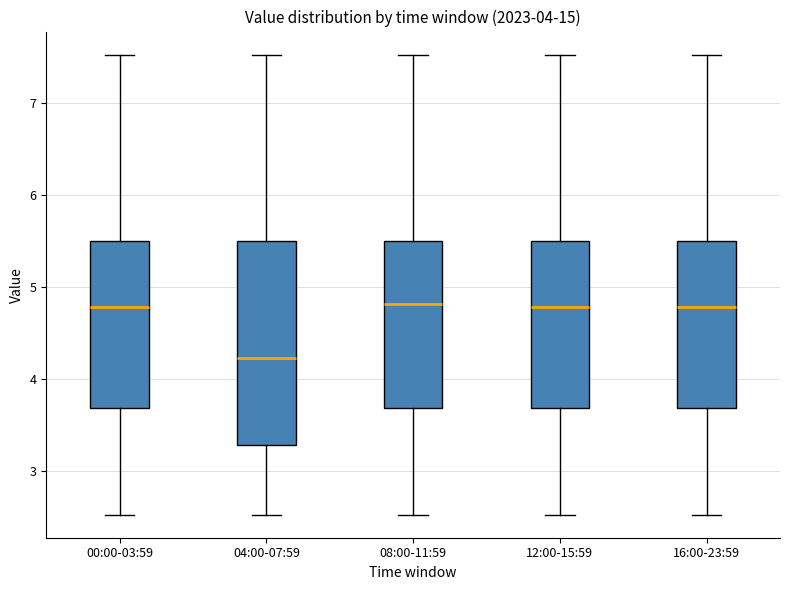

Reading left to right, transcribe this box plot: for each box, give where its median line is, the range the box spans, and where its two whiskers end, as read against the y-axis. The values are not printed on the chart, so give them approximately, as read against the axis.

00:00-03:59: median 4.8, box 3.7 to 5.5, whiskers 2.5 to 7.5
04:00-07:59: median 4.2, box 3.3 to 5.5, whiskers 2.5 to 7.5
08:00-11:59: median 4.8, box 3.7 to 5.5, whiskers 2.5 to 7.5
12:00-15:59: median 4.8, box 3.7 to 5.5, whiskers 2.5 to 7.5
16:00-23:59: median 4.8, box 3.7 to 5.5, whiskers 2.5 to 7.5